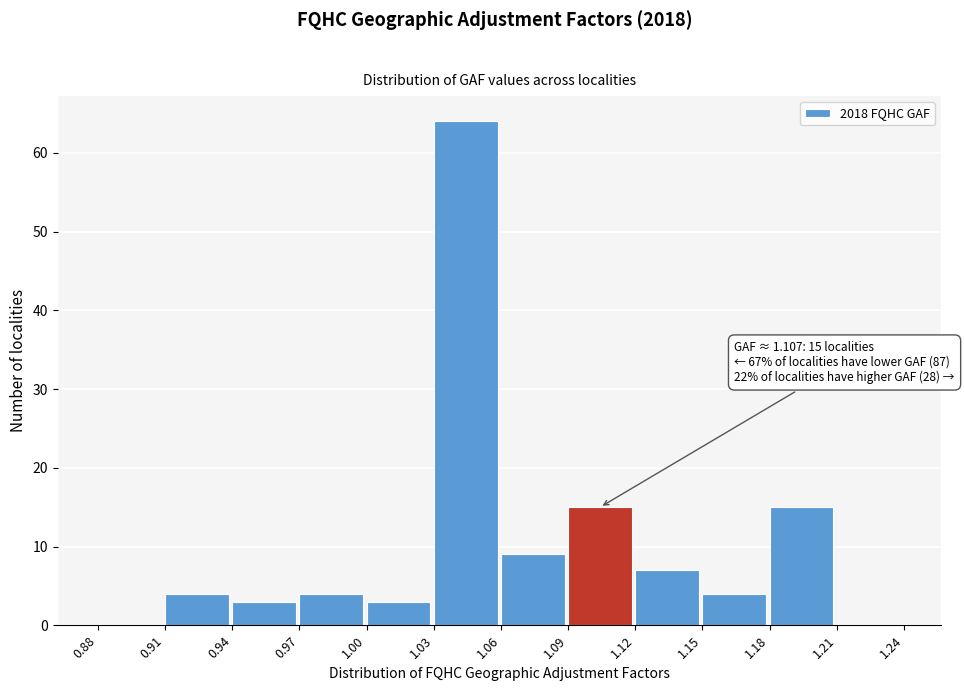

Which range on the x-axis has the tallest bar?

1.03 to 1.06